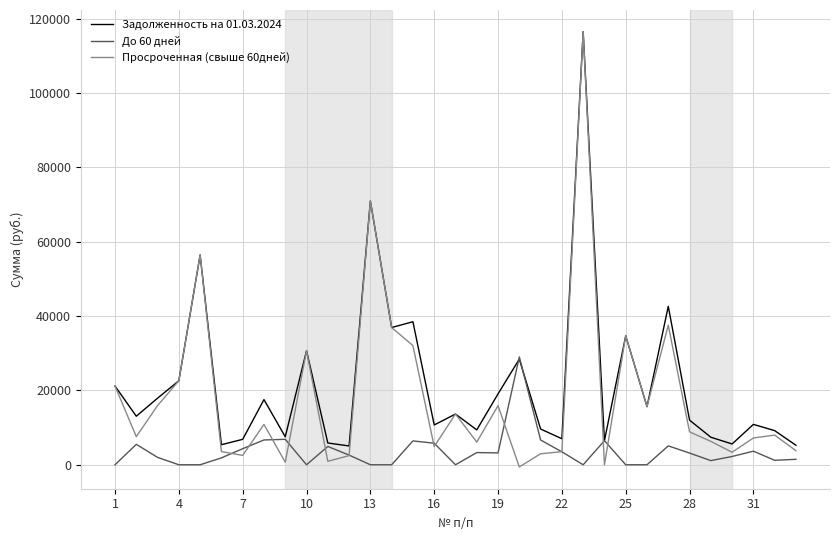

List the series in order of their overall mean, lowest first.

До 60 дней, Просроченная (свыше 60дней), Задолженность на 01.03.2024